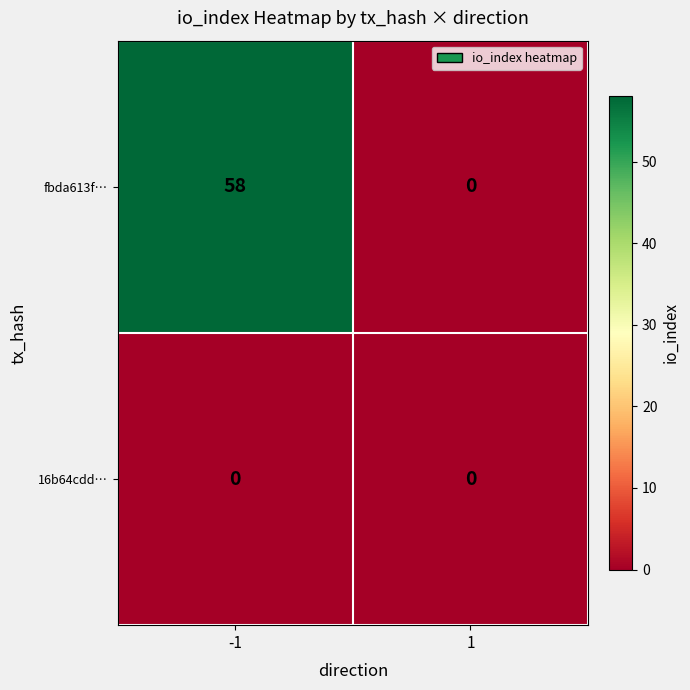

At how many categories does at least one series exceed 21?

1